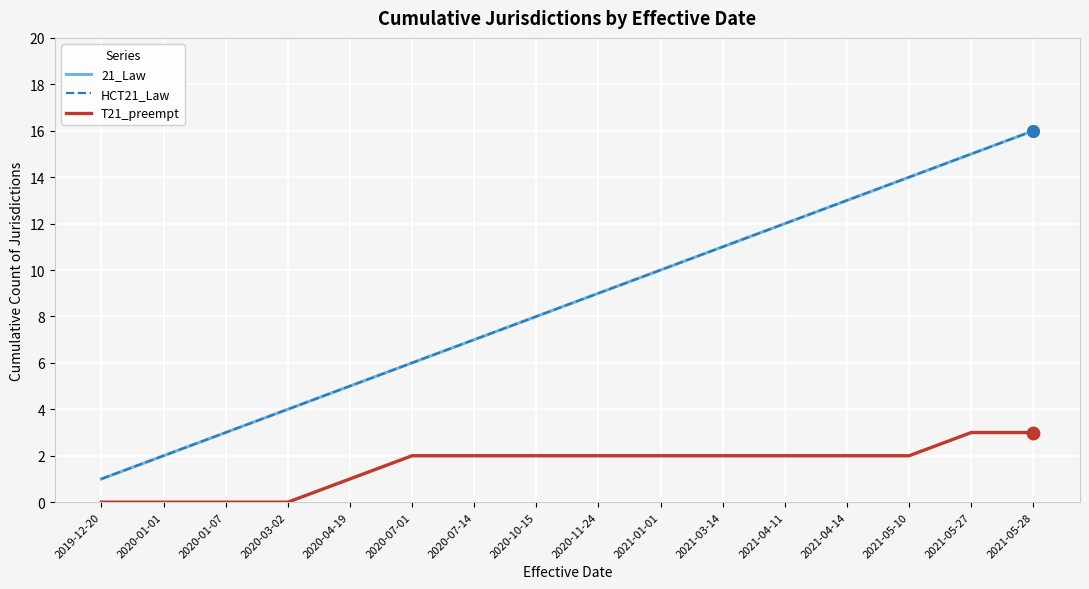

Which series has the largest total across all categories?

21_Law